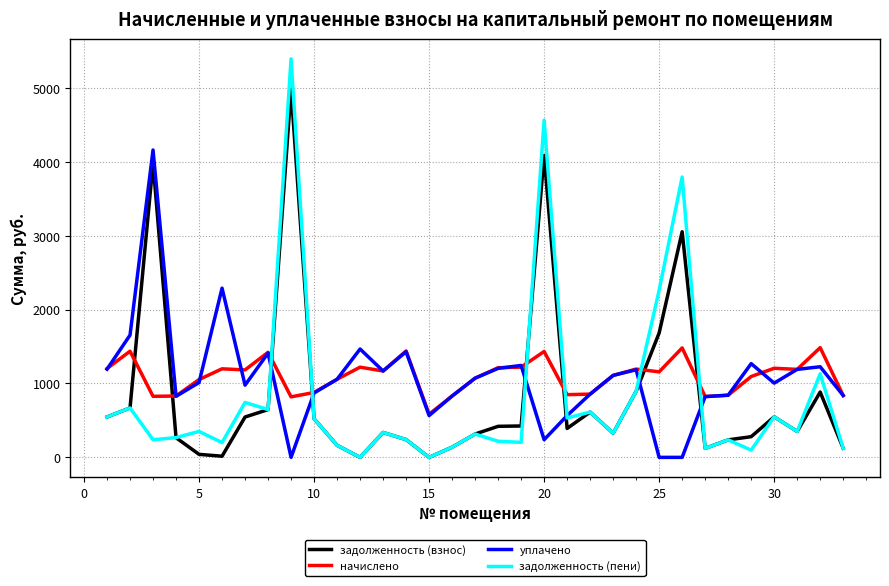

Which series has the widest spread of values?

задолженность (пени)